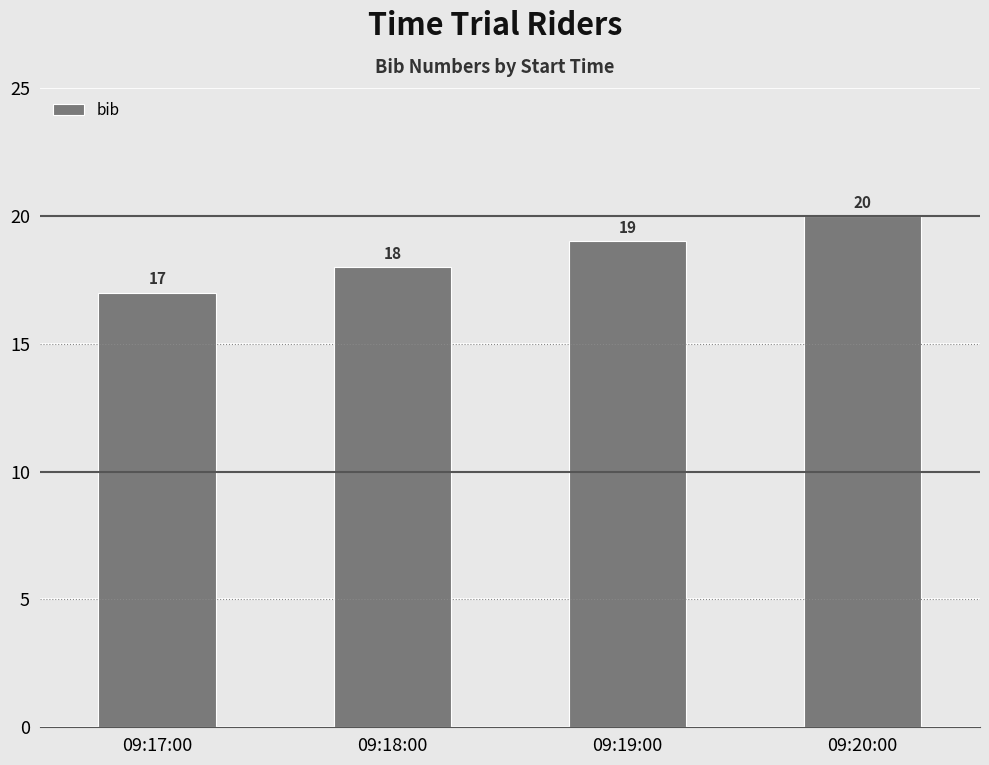

What position from the right is 09:19:00?

2